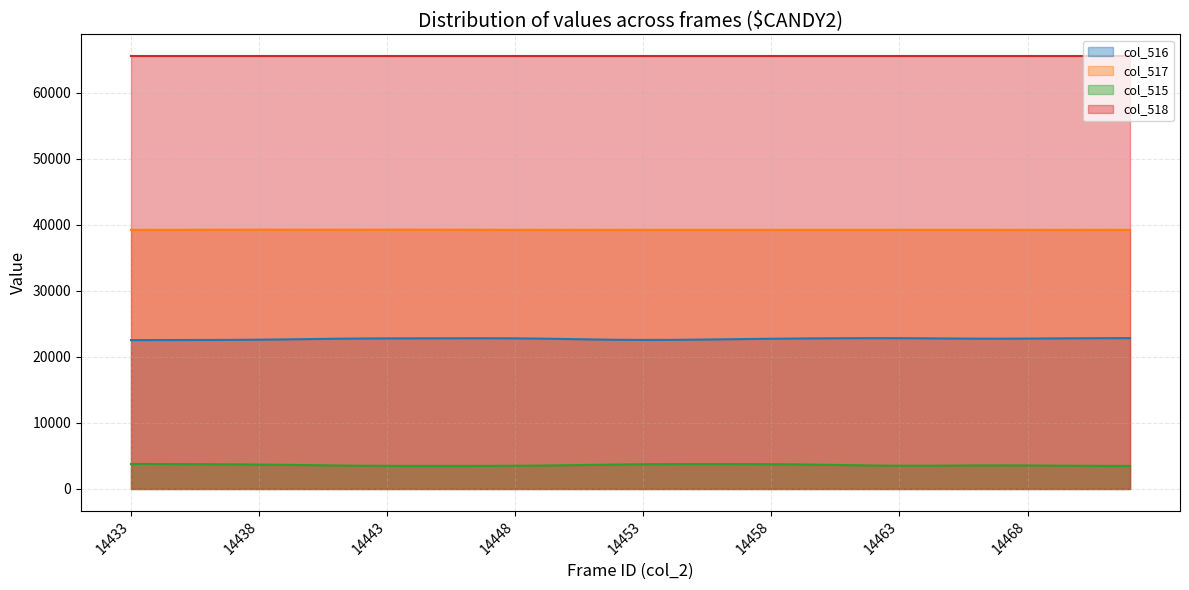

Does the chart have visible grid lines?

Yes